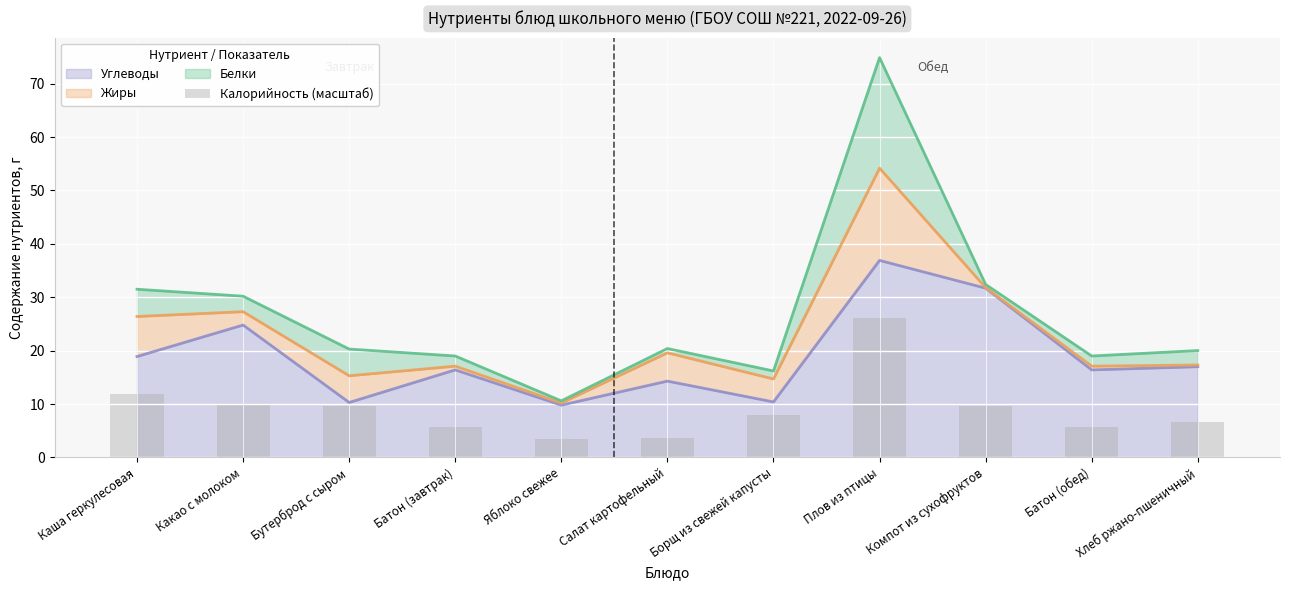

The Углеводы series shows 18.9 at Каша геркулесовая. True or false?

True